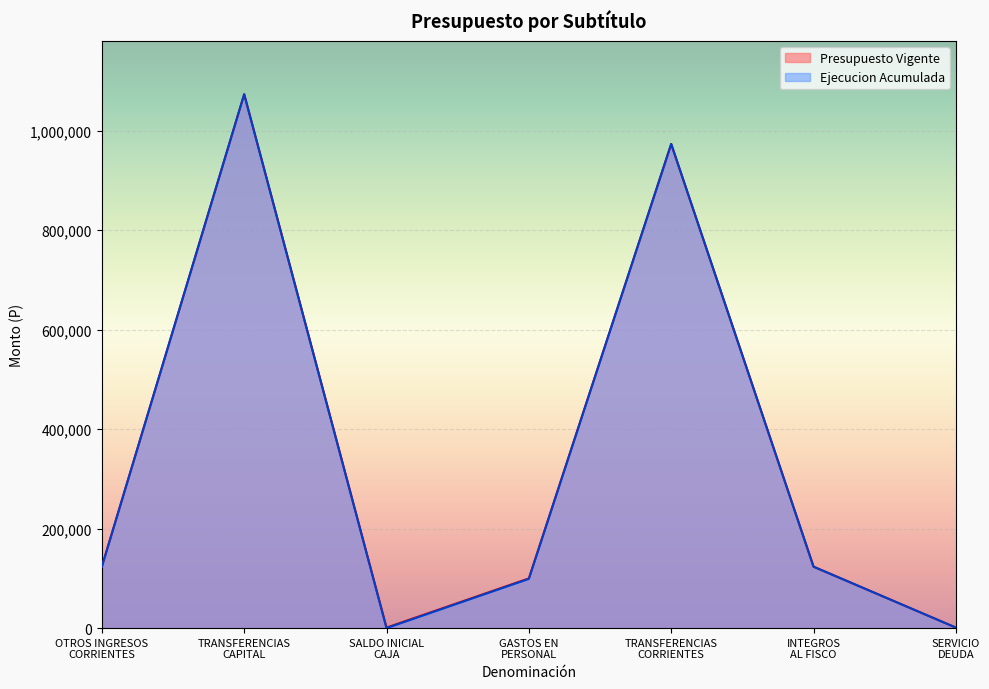

What is the value of the Presupuesto Vigente point at the 1st from the left?

123497